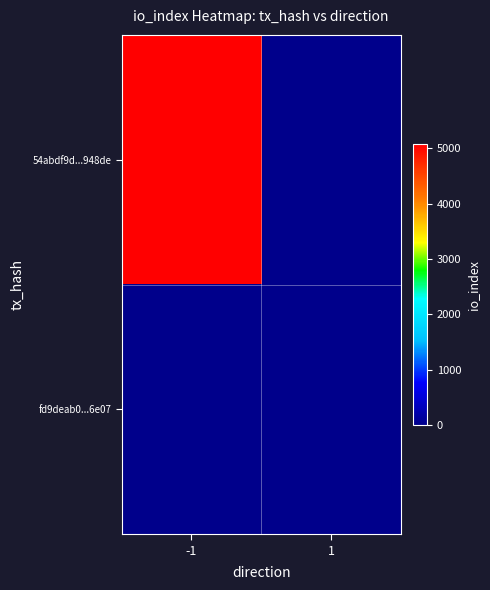

Reading left to right, what are all the values shown in this chart?

54abdf9d...948de: -1=5078	1=0
fd9deab0...6e07: -1=0	1=2